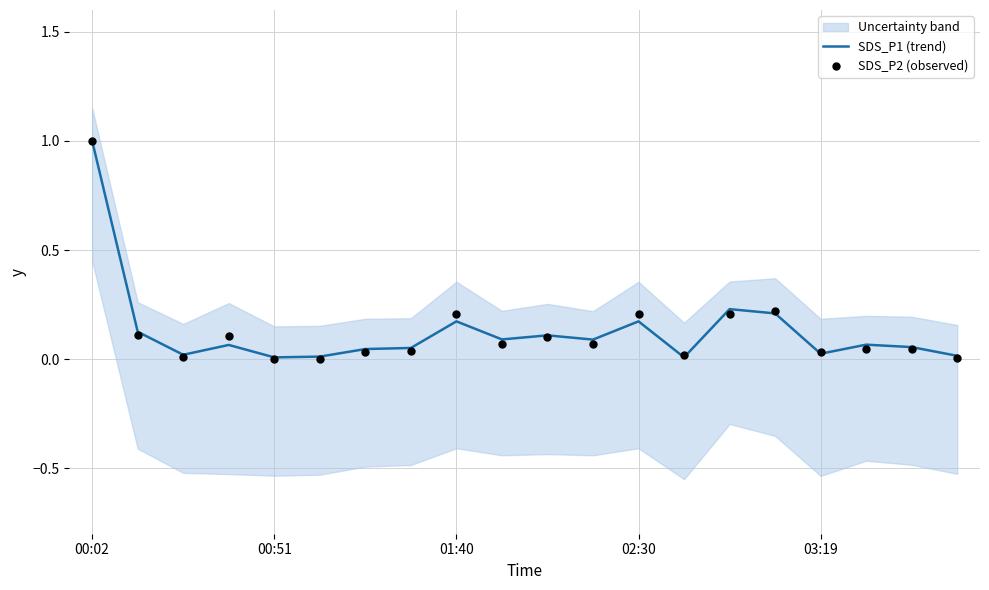

Which series contains the lowest Y value?

SDS_P2 (observed)